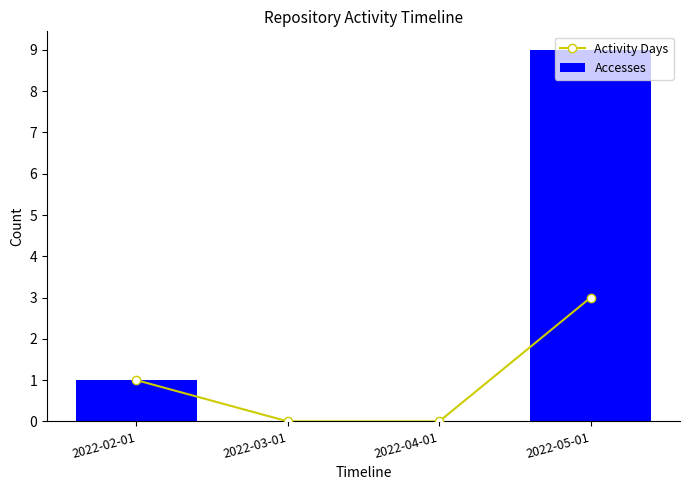

True or false: Activity Days has a value of 2 at 2022-03-01.

False